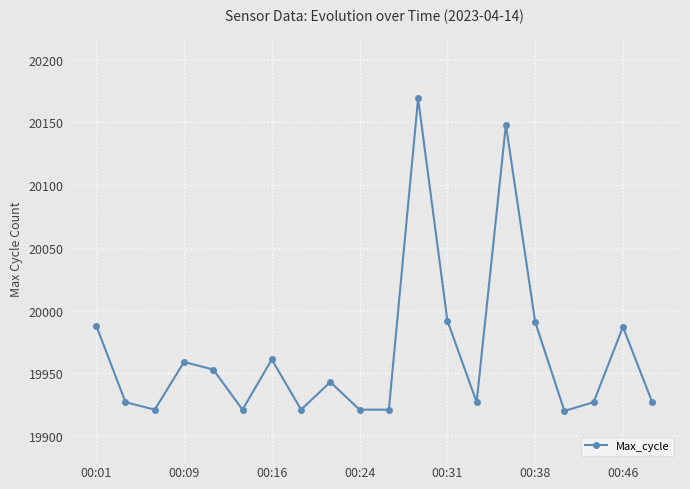

True or false: the data has more than 0 interior local peaks.

True